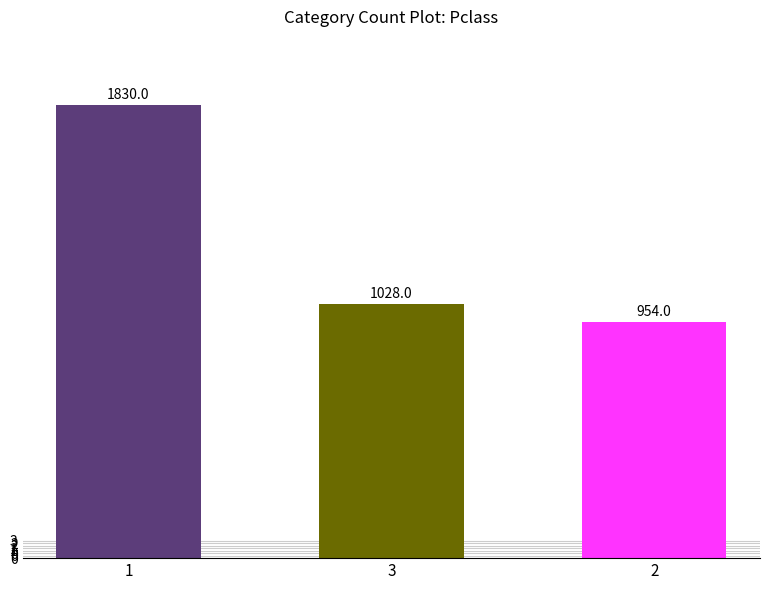

What is the sum of the values at 2 and 3?

1982